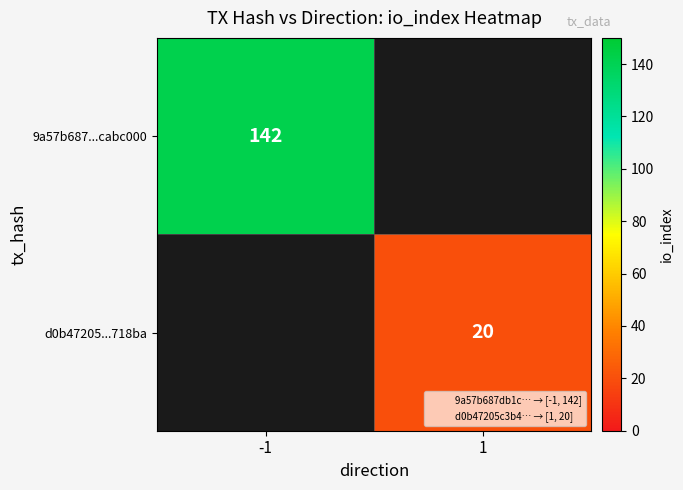

Is it true that 9a57b687...cabc000 equals 56 at -1?

False